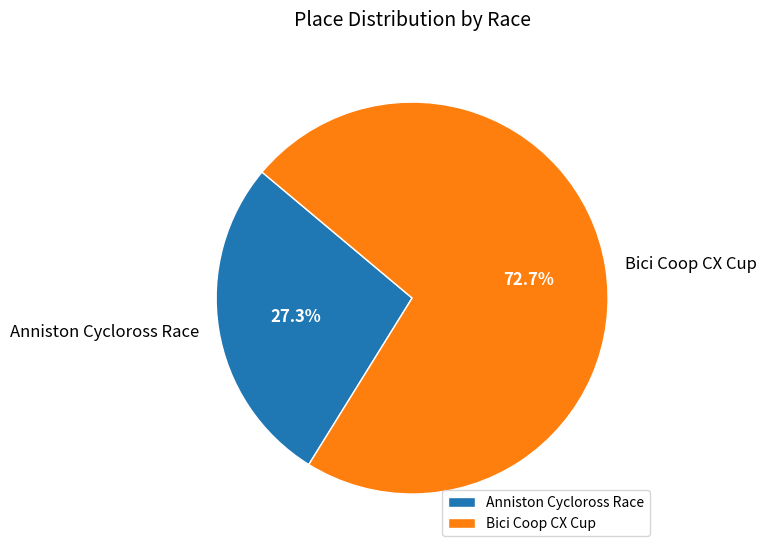

How many slices are in this pie chart?

2